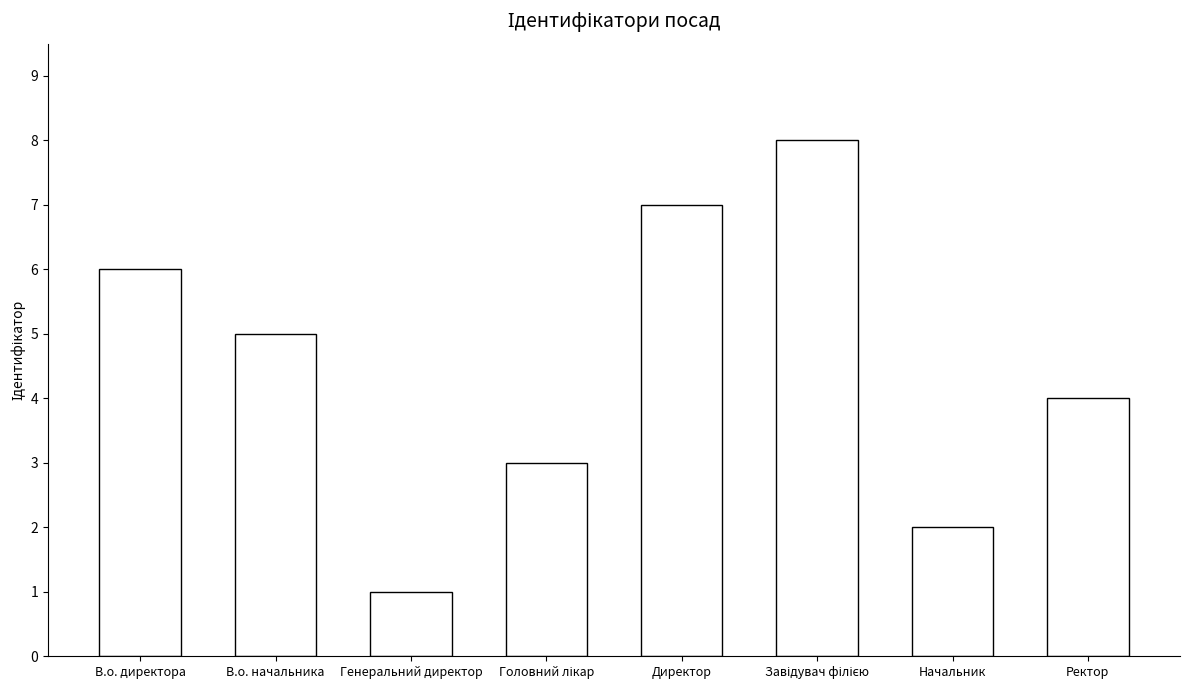

How many categories are shown in the chart?

8